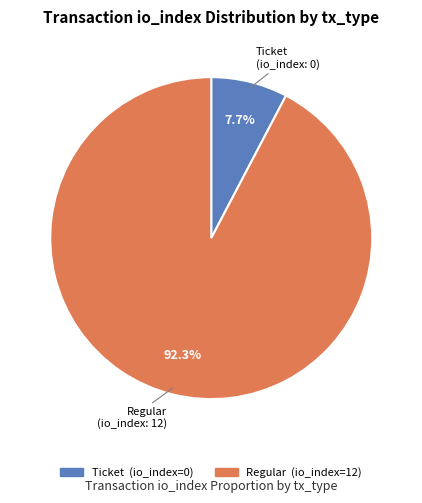

Which has a higher value, Ticket or Regular?

Regular